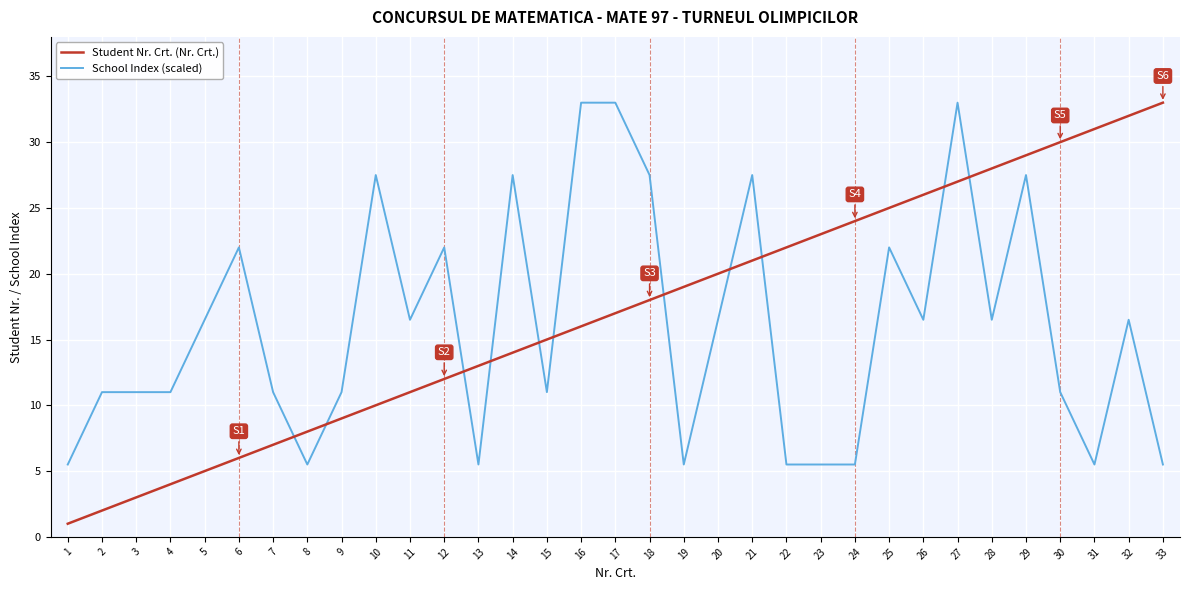

True or false: School Index (scaled) has a value of 26.7 at 20.

False